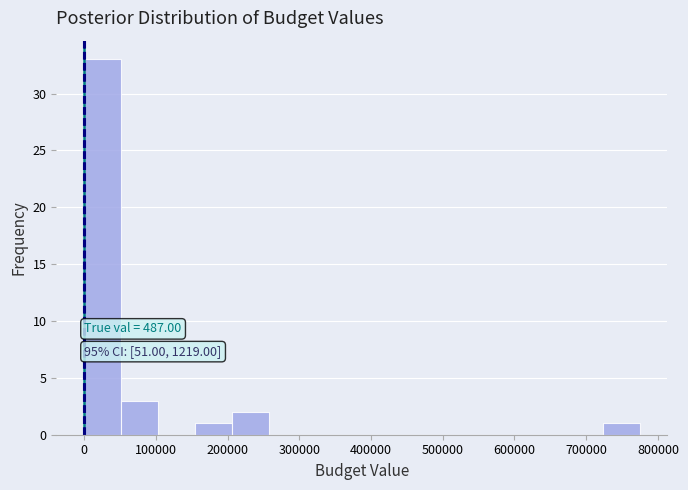

Which range on the x-axis has the tallest bar?

0 to 50000